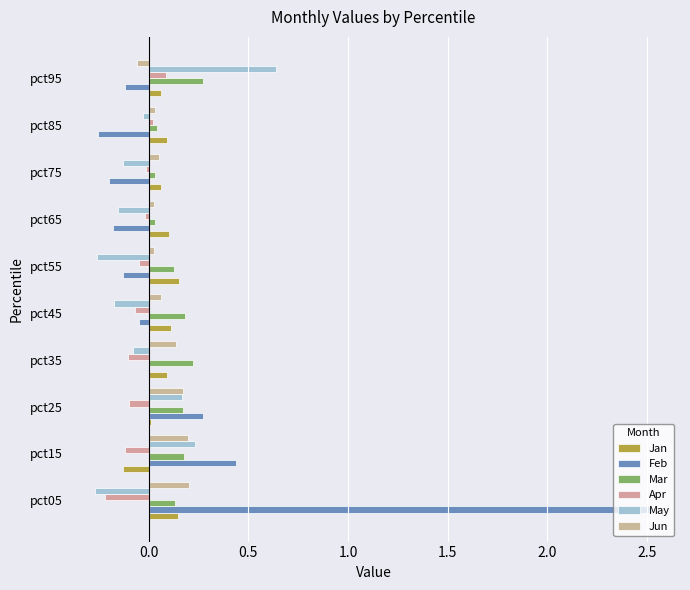

Which series has the largest total across all categories?

Feb